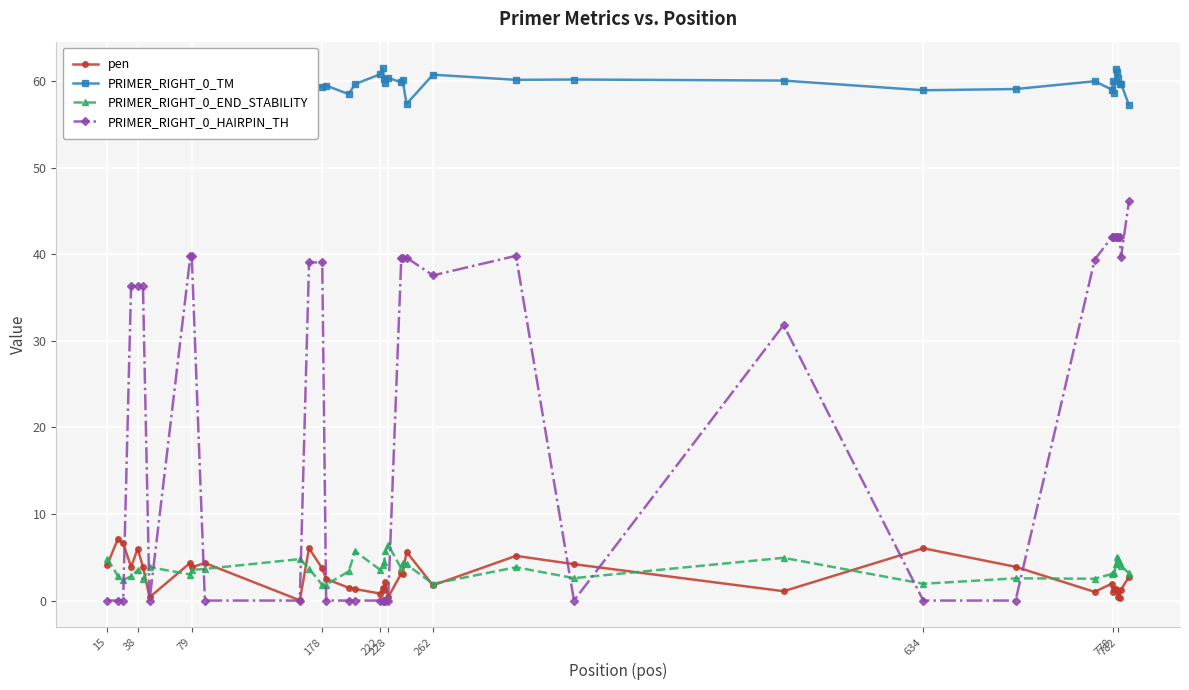

What is the value of the PRIMER_RIGHT_0_END_STABILITY point at the 36th from the left?

5.0